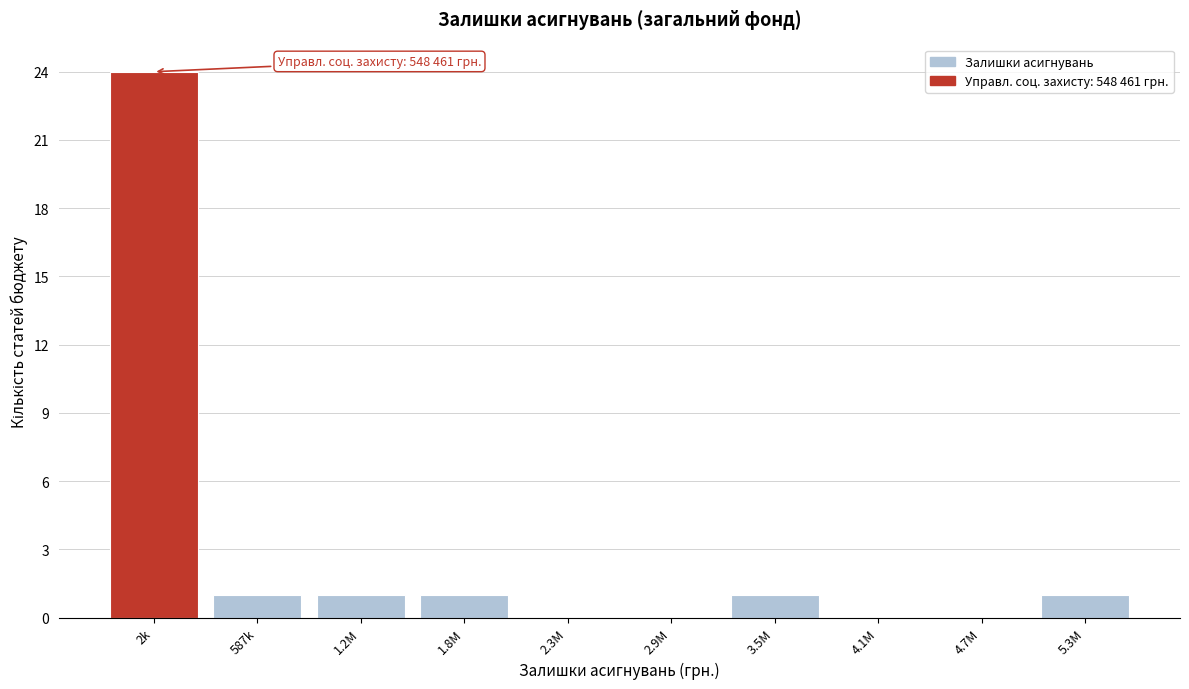

Reading left to right, list all the values displayed in this chart.

2k=24	587k=1	1.2M=1	1.8M=1	2.3M=0	2.9M=0	3.5M=1	4.1M=0	4.7M=0	5.3M=1